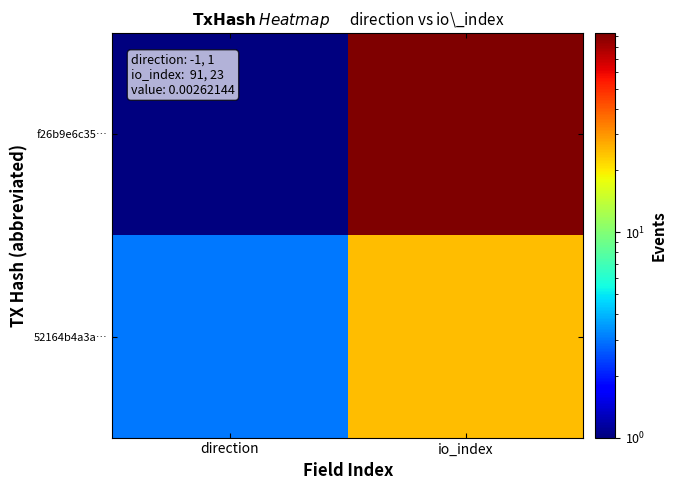

List the series in order of their overall mean, highest first.

f26b9e6c35…, 52164b4a3a…